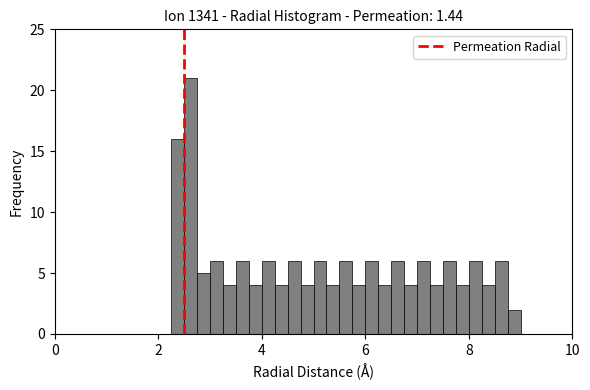

Read against the x-axis, roughly where is the centre of the tallest bar?

2.6